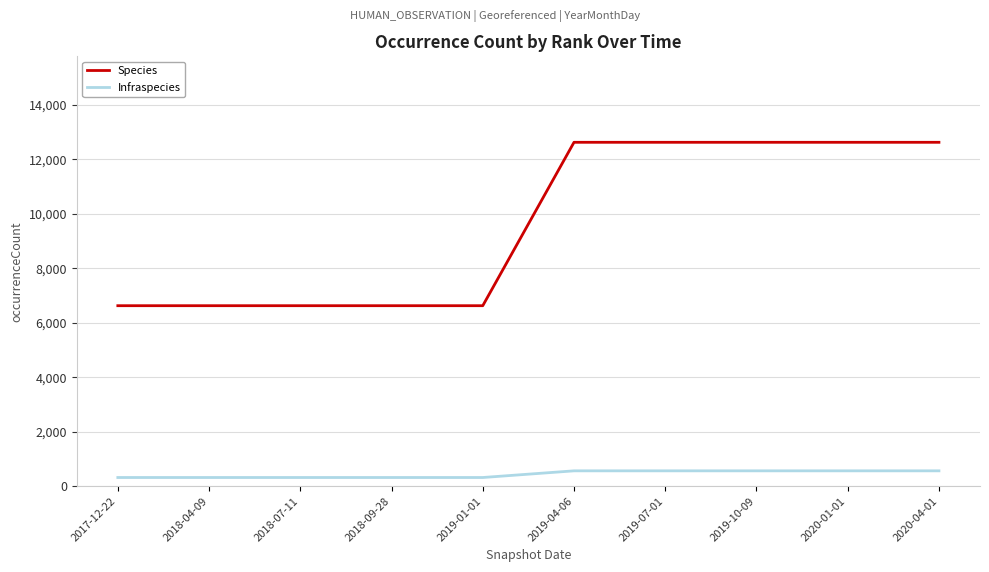

What is the total value across all series at 2019-04-06?

13190